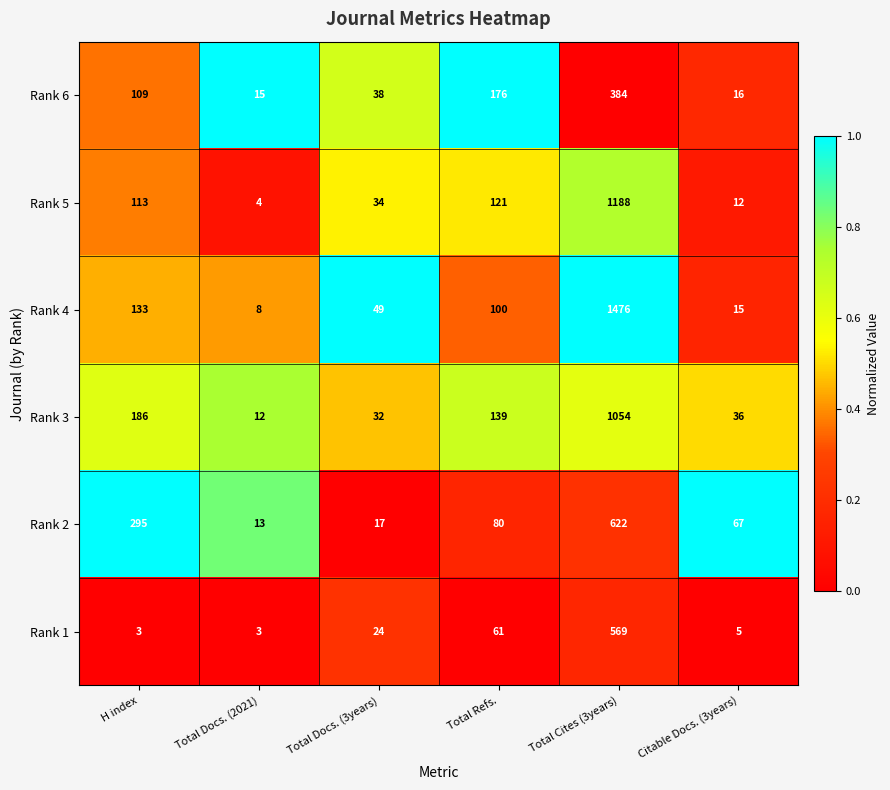

What is the smallest value displayed?

3